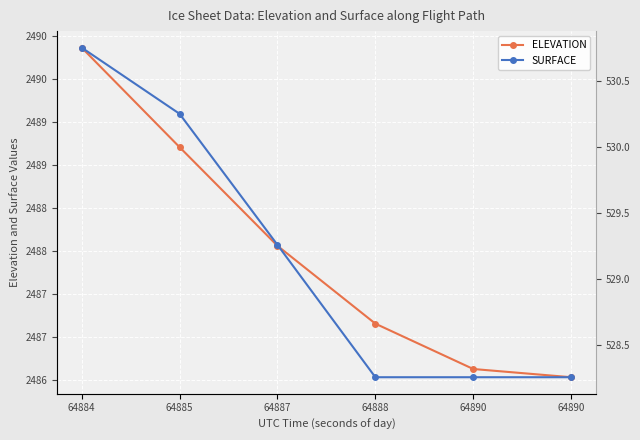

Does the chart display data point markers on the line(s)?

Yes